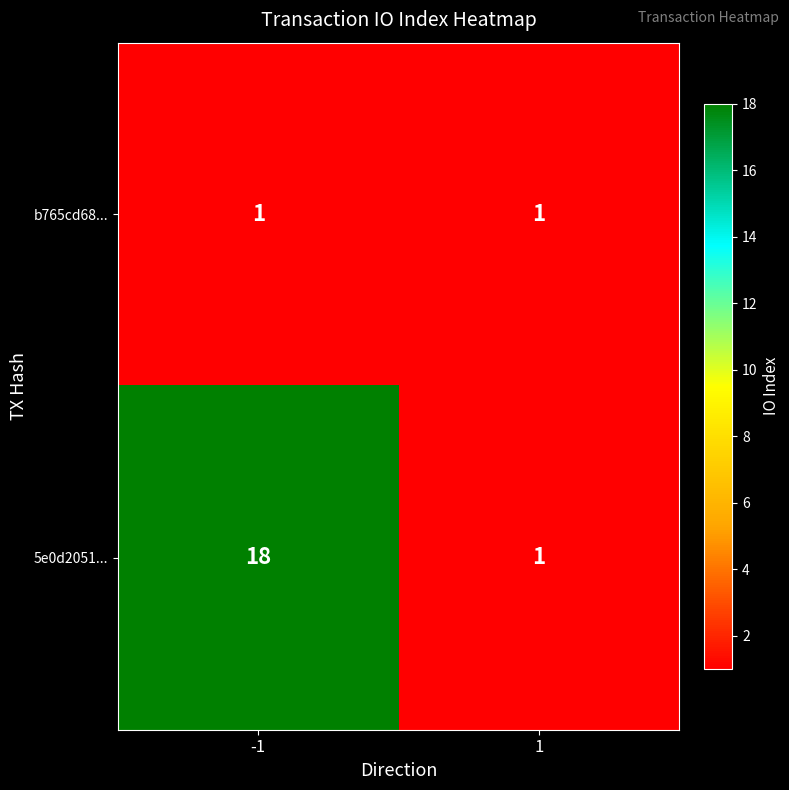

What is the average value of the 5e0d2051... series?

10